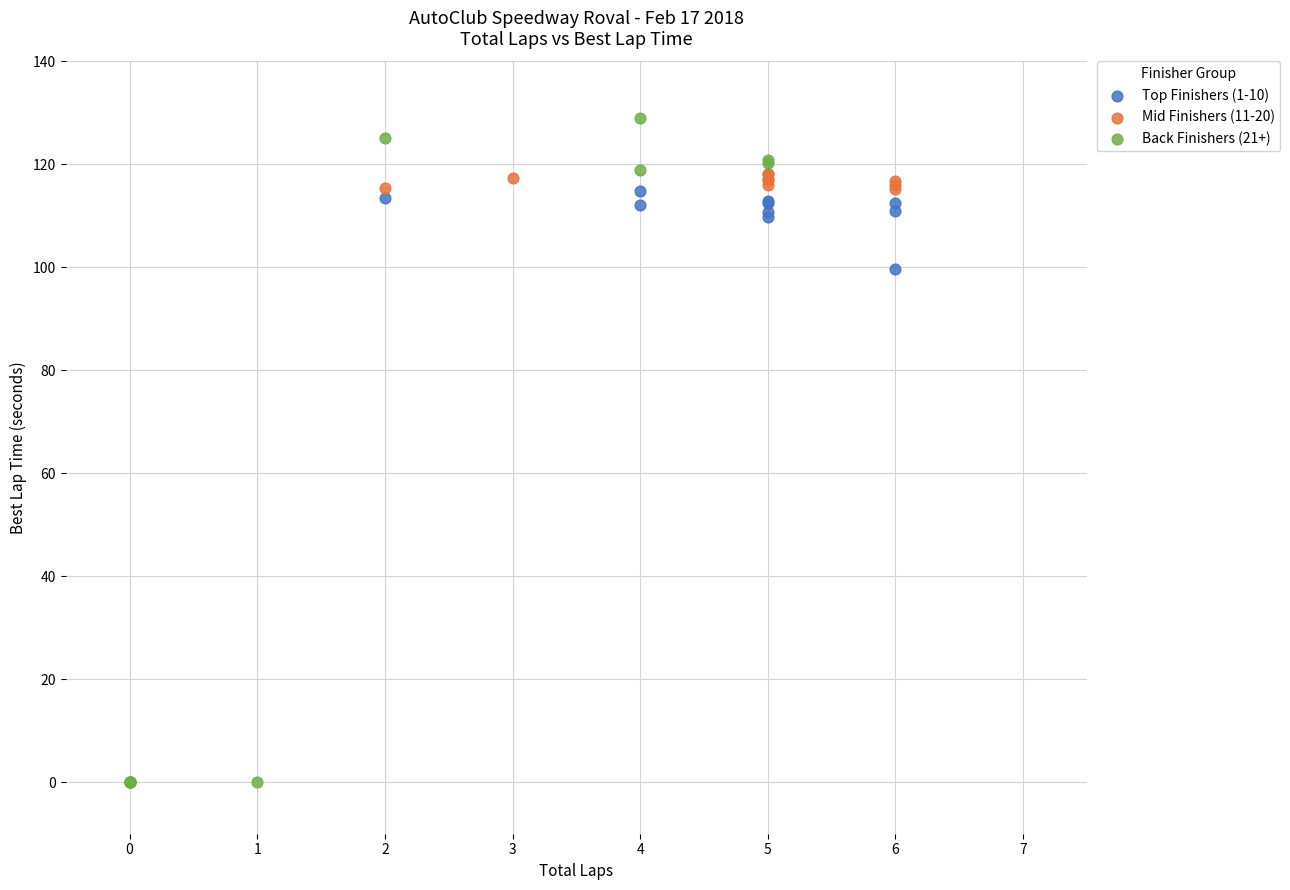

What are all the series names shown in the legend?

Top Finishers (1-10), Mid Finishers (11-20), Back Finishers (21+)